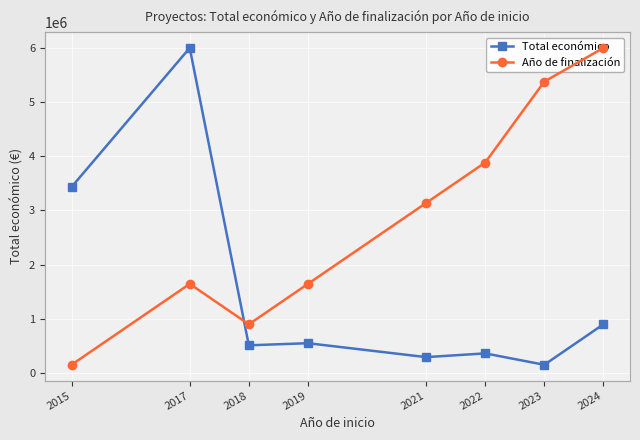

True or false: Total económico and Año de finalización intersect in this chart.

False